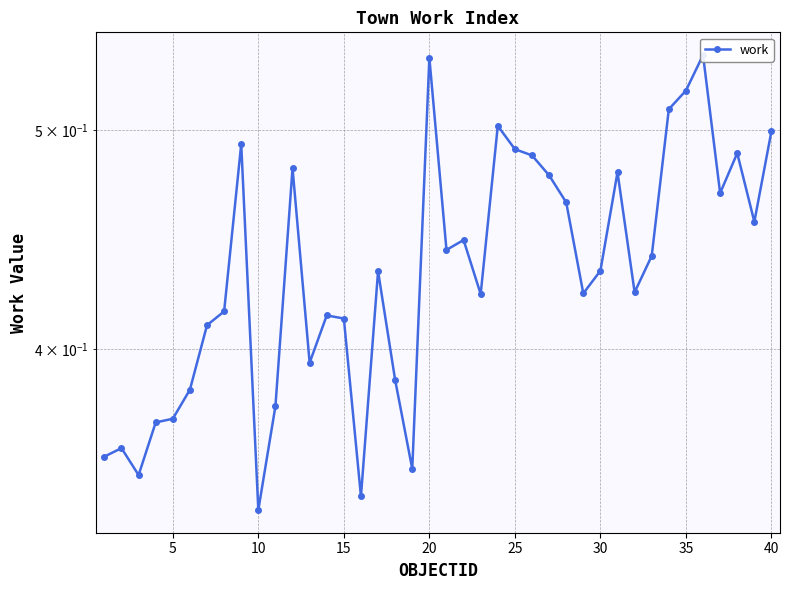

Reading left to right, extract all data points from this chart.

0.4	0.4	0.4	0.4	0.4	0.4	0.4	0.4	0.5	0.3	0.4	0.5	0.4	0.4	0.4	0.3	0.4	0.4	0.4	0.5	0.4	0.4	0.4	0.5	0.5	0.5	0.5	0.5	0.4	0.4	0.5	0.4	0.4	0.5	0.5	0.5	0.5	0.5	0.5	0.5